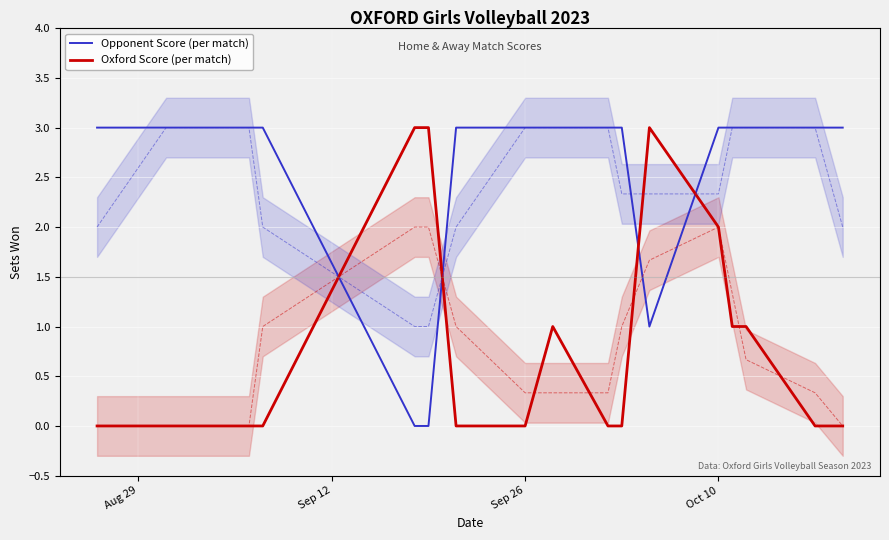

Which series ends up on top after the final intersection of Opponent Score (per match) and Oxford Score (per match)?

Opponent Score (per match)